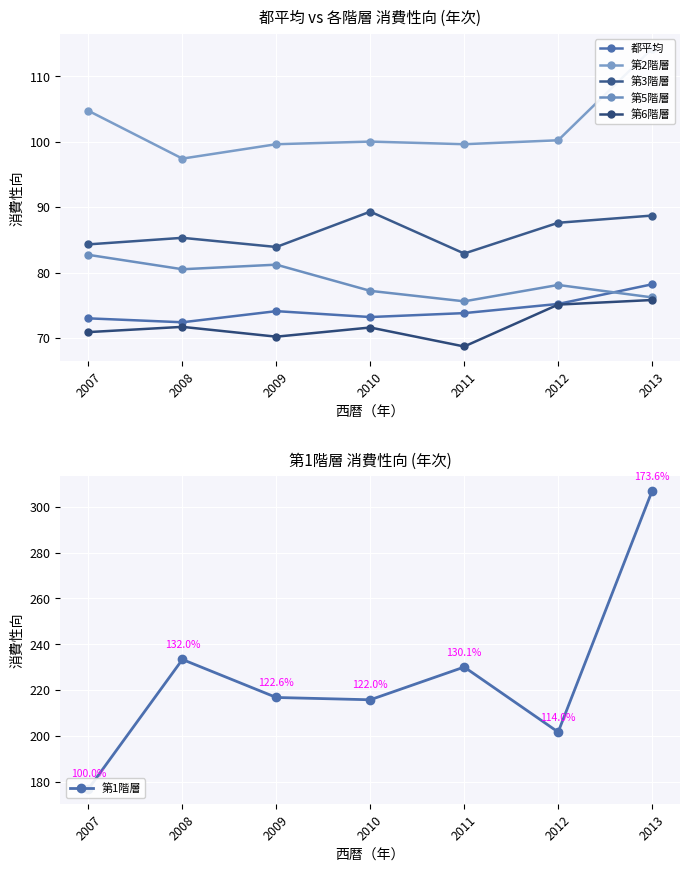

What is the total value across all series at 2011?

630.6